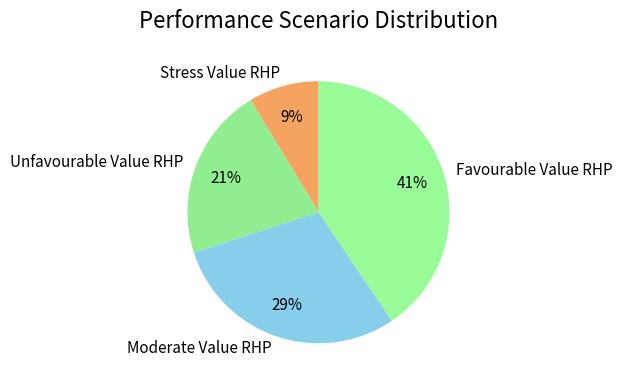

True or false: Unfavourable Value RHP accounts for 29% of the total.

False